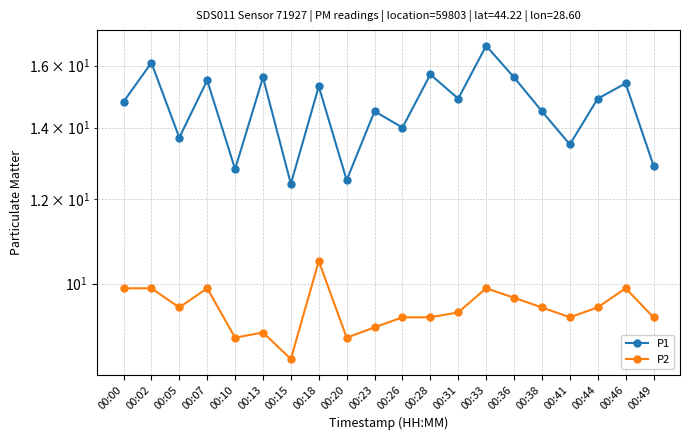

True or false: P2 has a value of 9.9 at 00:46.

True